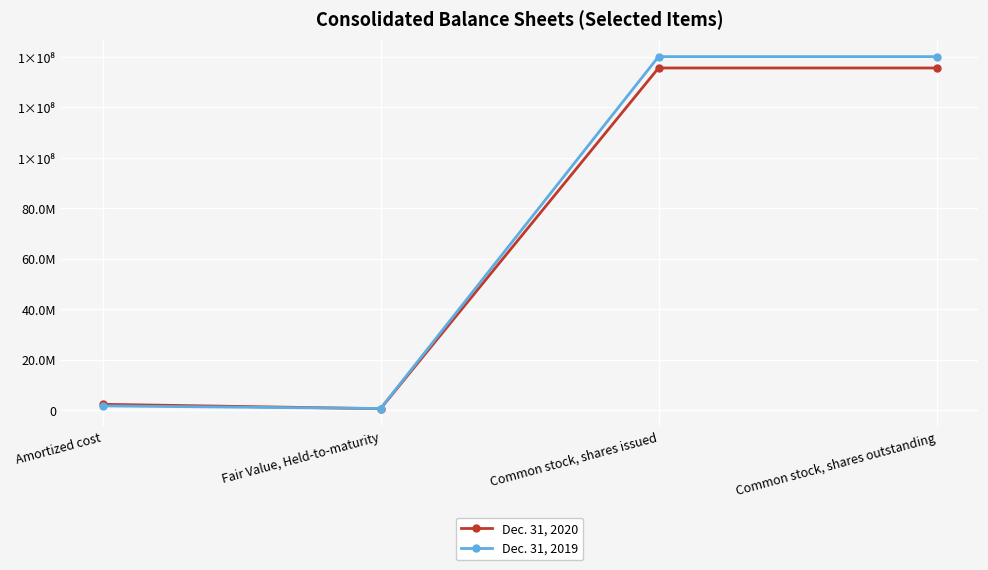

What is the value of the Dec. 31, 2020 point at the 1st from the left?

2344174